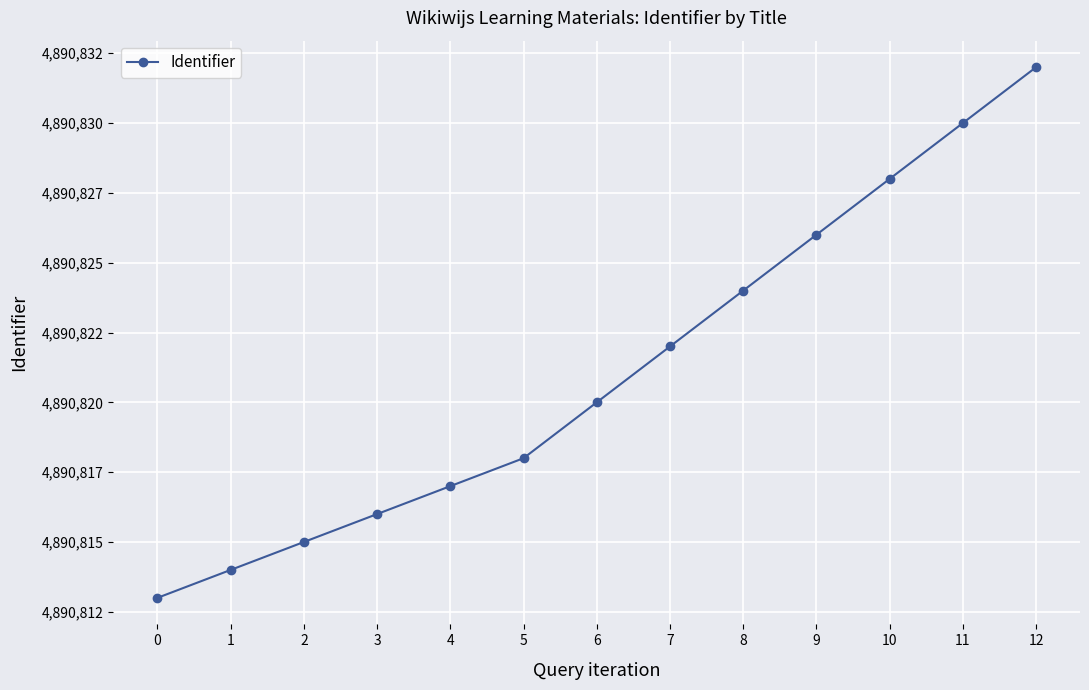

Between 0 and 11, which is larger?

11